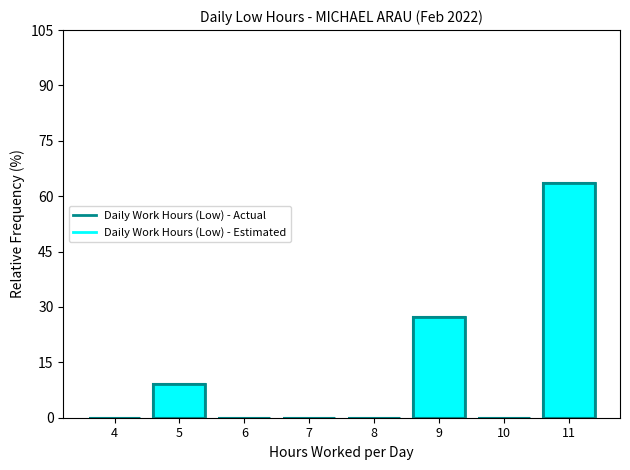

What is the difference between the maximum and second lowest values in the Daily Work Hours (Low) - Estimated series?

63.6